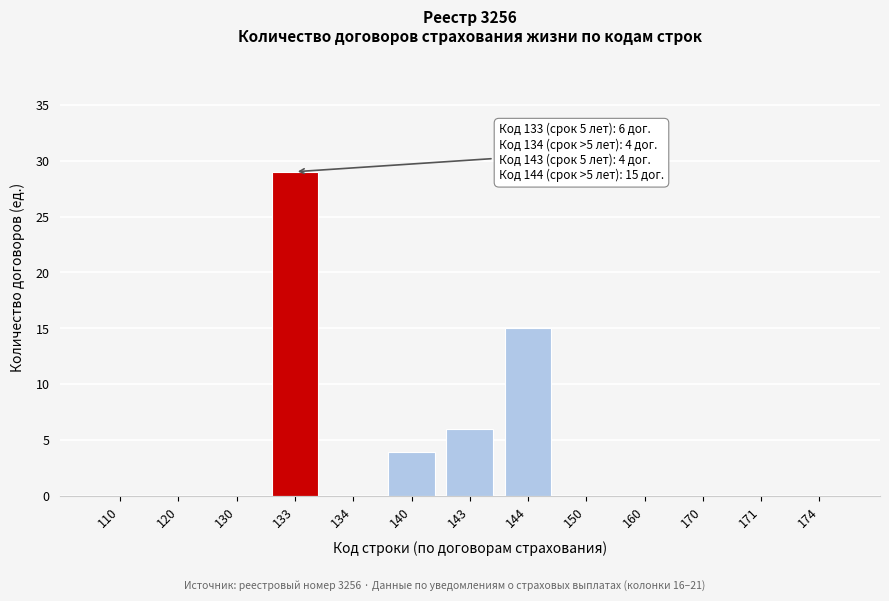

Reading left to right, what are all the values shown in this chart?

110=0	120=0	130=0	133=29	134=0	140=4	143=6	144=15	150=0	160=0	170=0	171=0	174=0